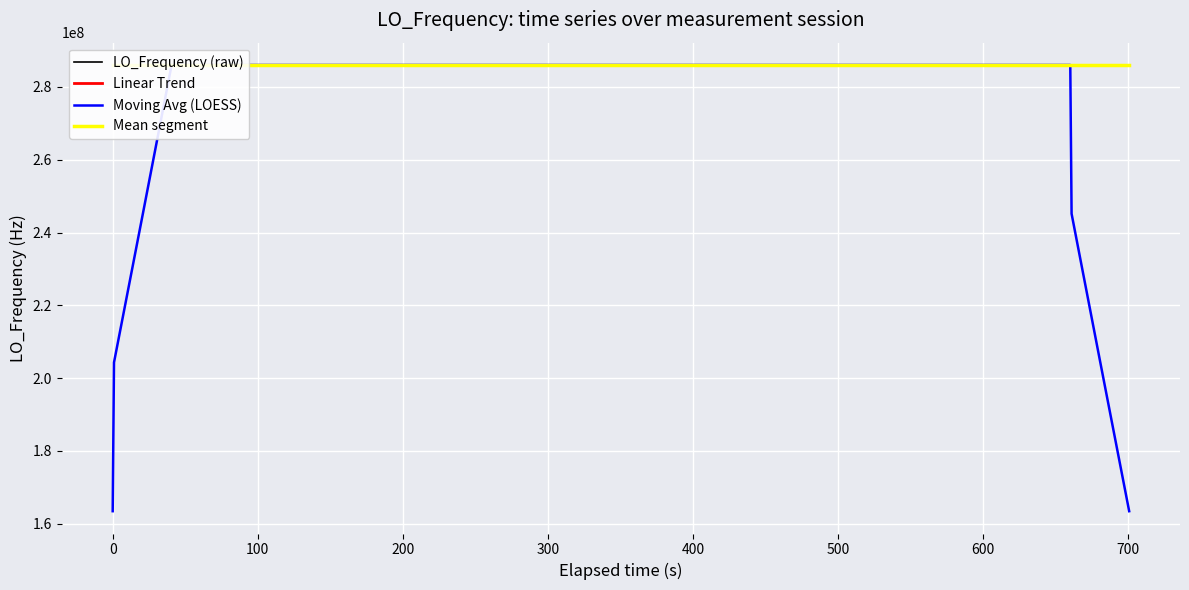

What is the value of the Moving Avg (LOESS) point at the 31st from the left?

286047000.3